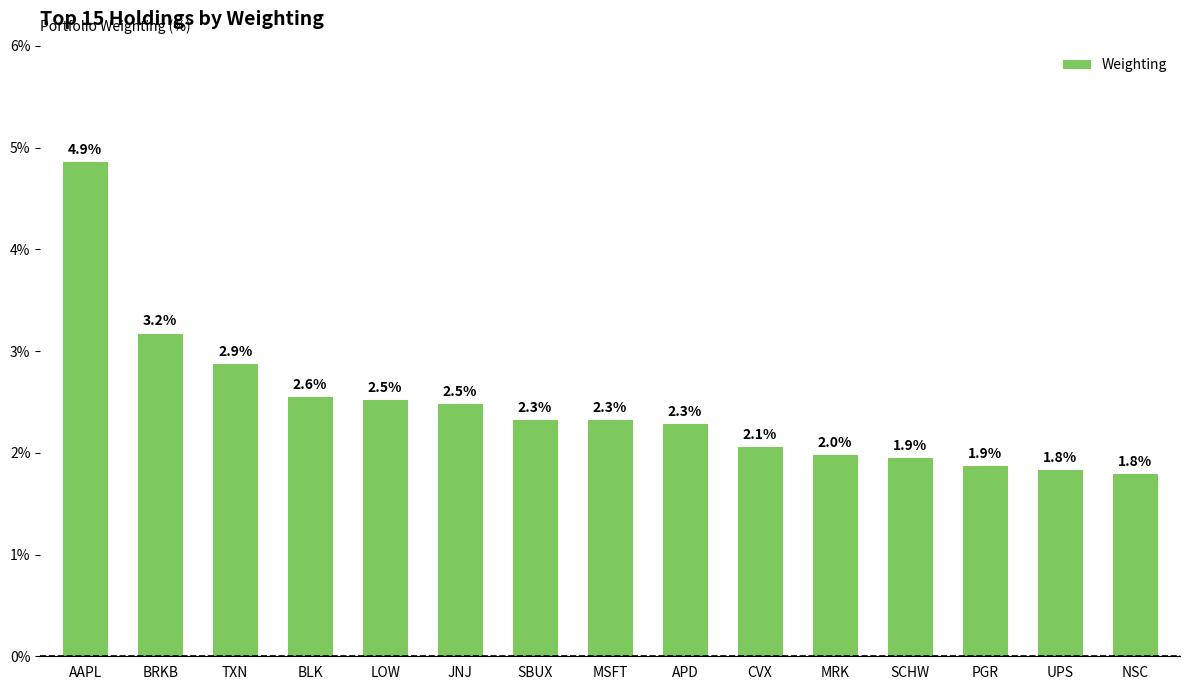

What is the label of the 1st bar from the right?

NSC